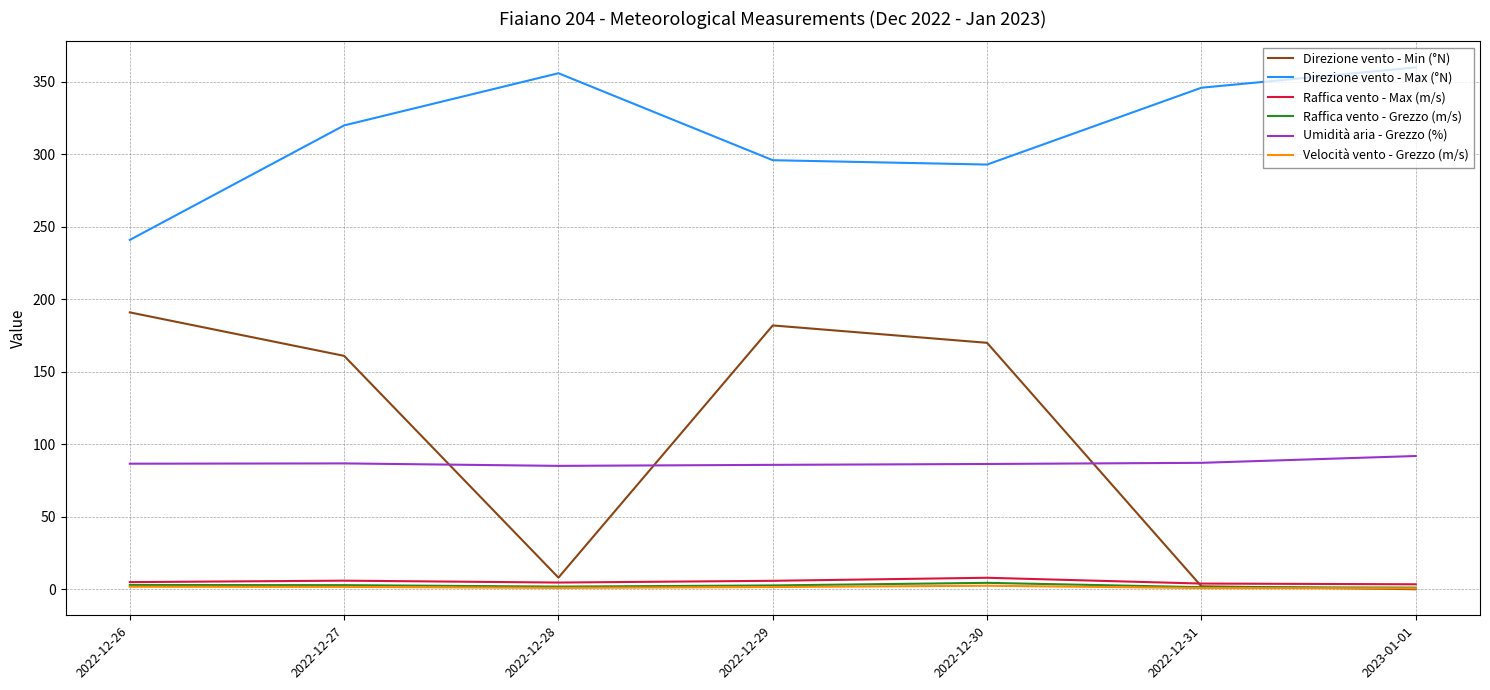

What is the minimum value for Umidità aria - Grezzo (%)?

85.1